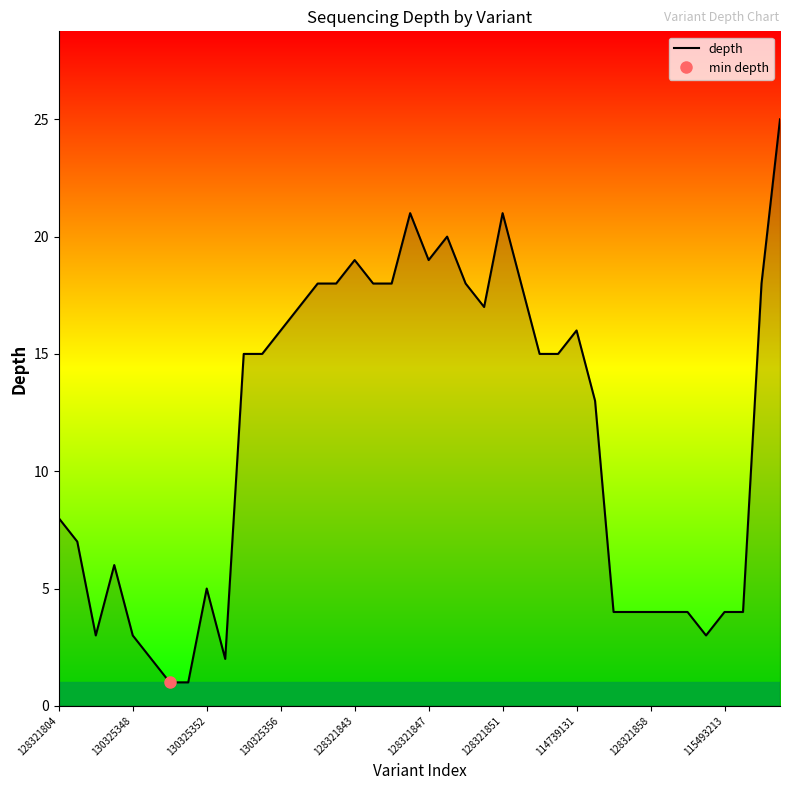

How many values are below 15?

19